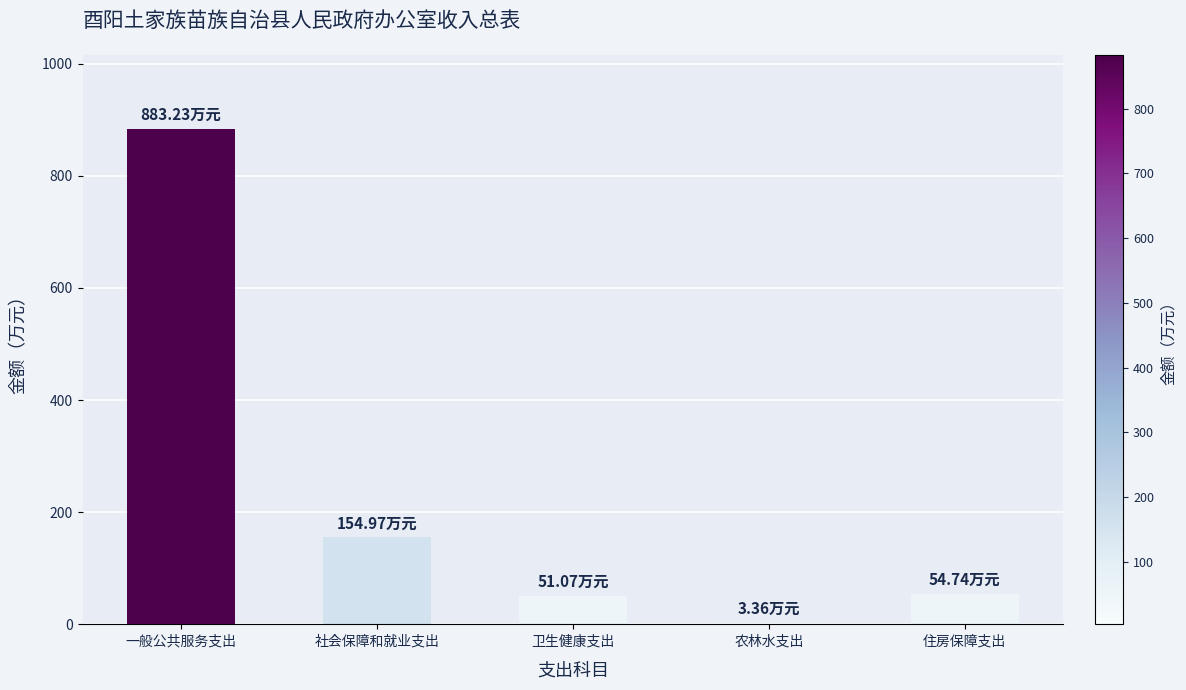

How many bars are there in total?

5